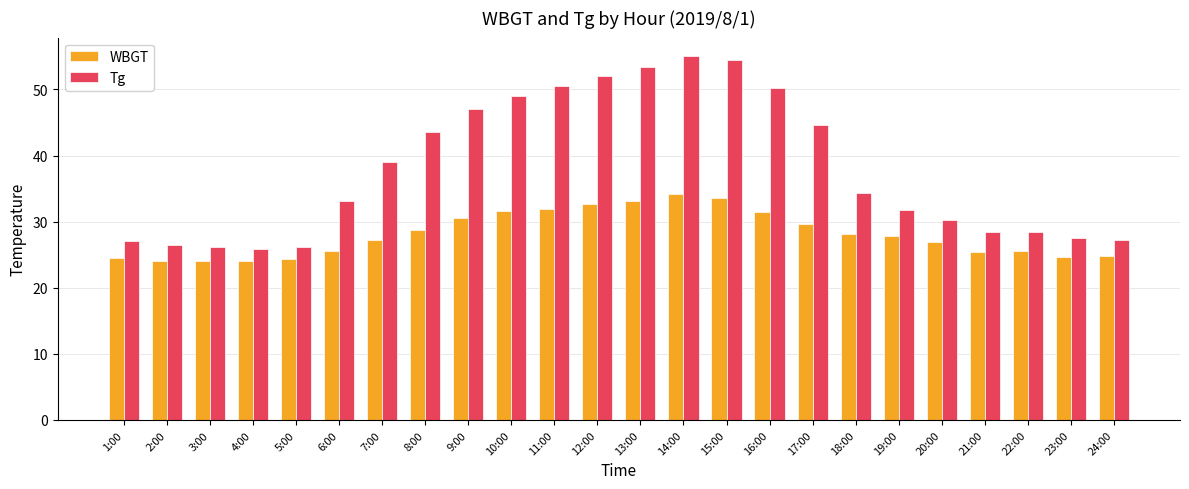

Which category has the highest value in the Tg series?

14:00